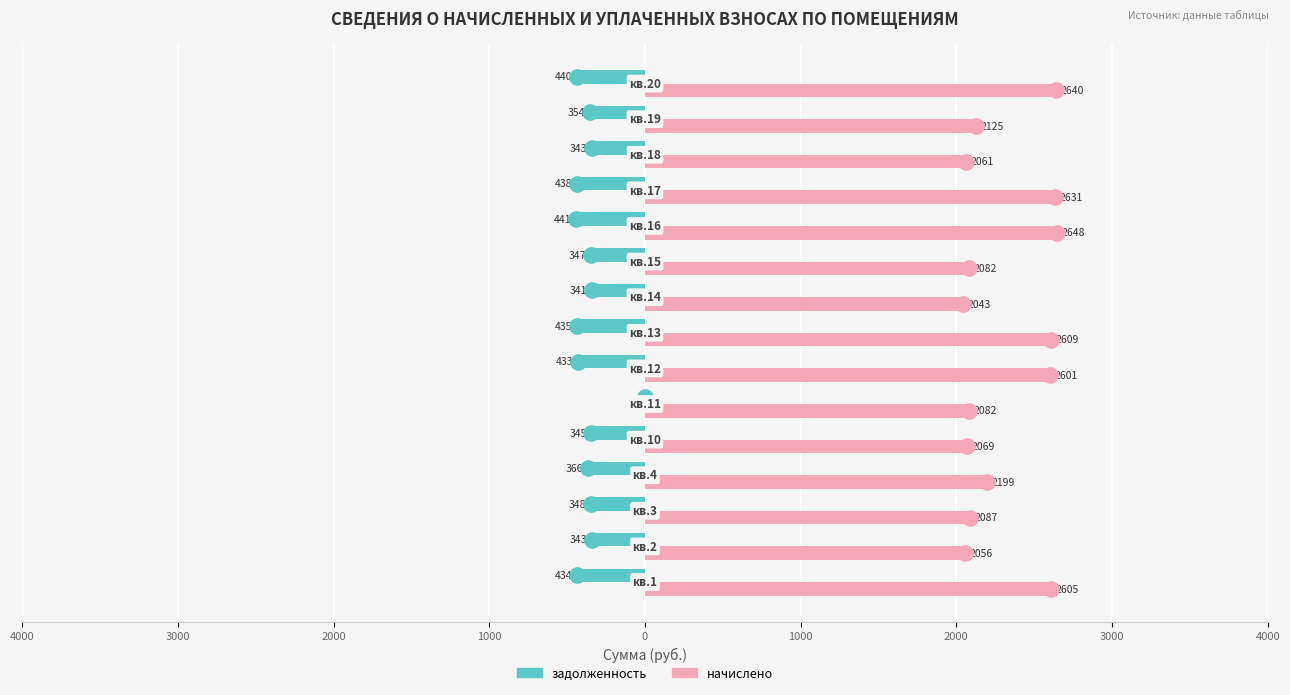

What are all the series names shown in the legend?

задолженность, начислено